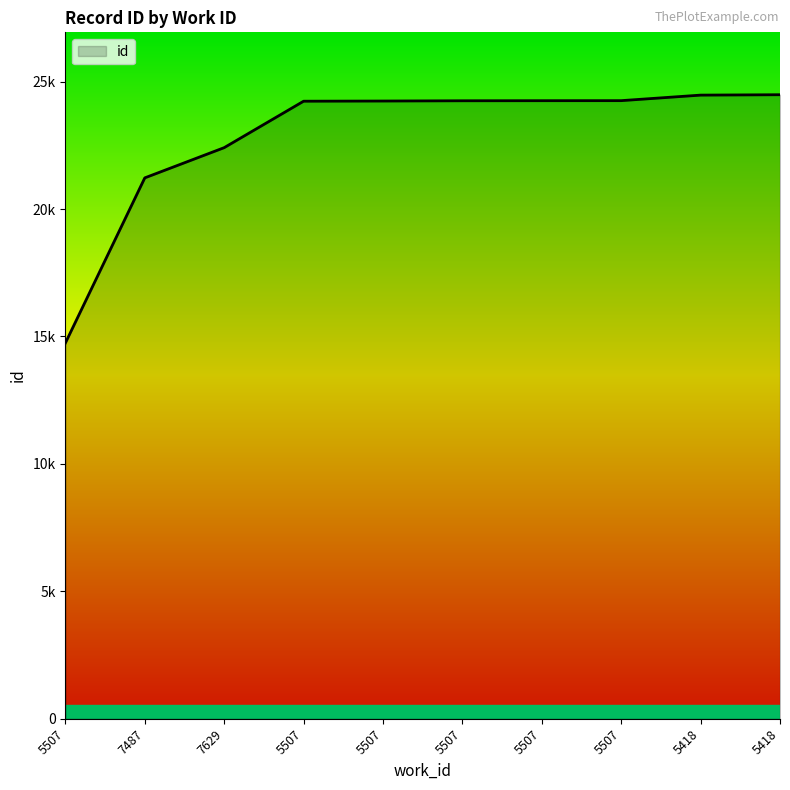

Does the chart display data point markers on the line(s)?

No